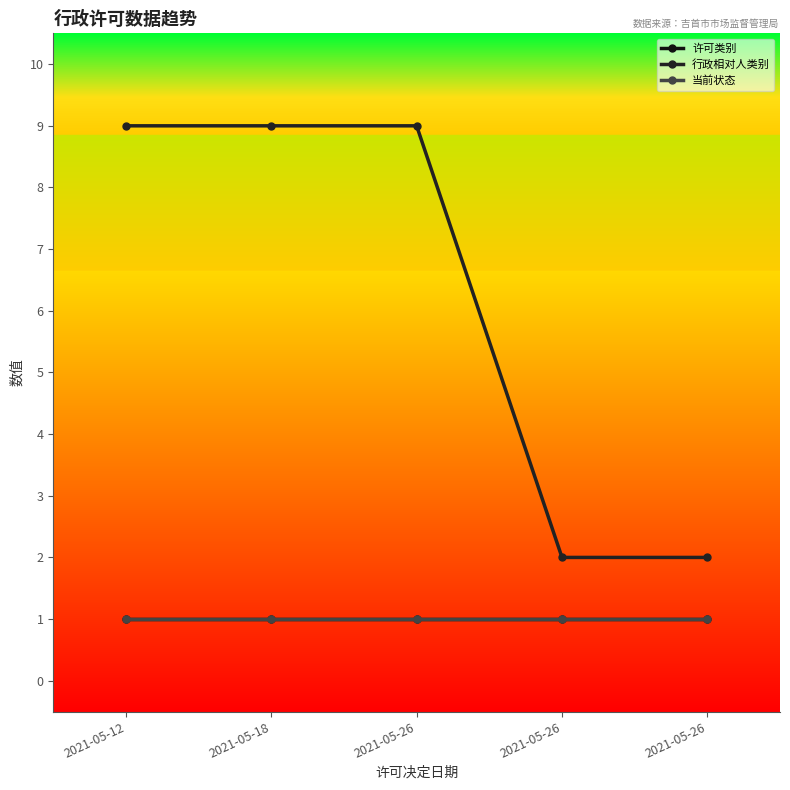

Does the chart have visible grid lines?

No